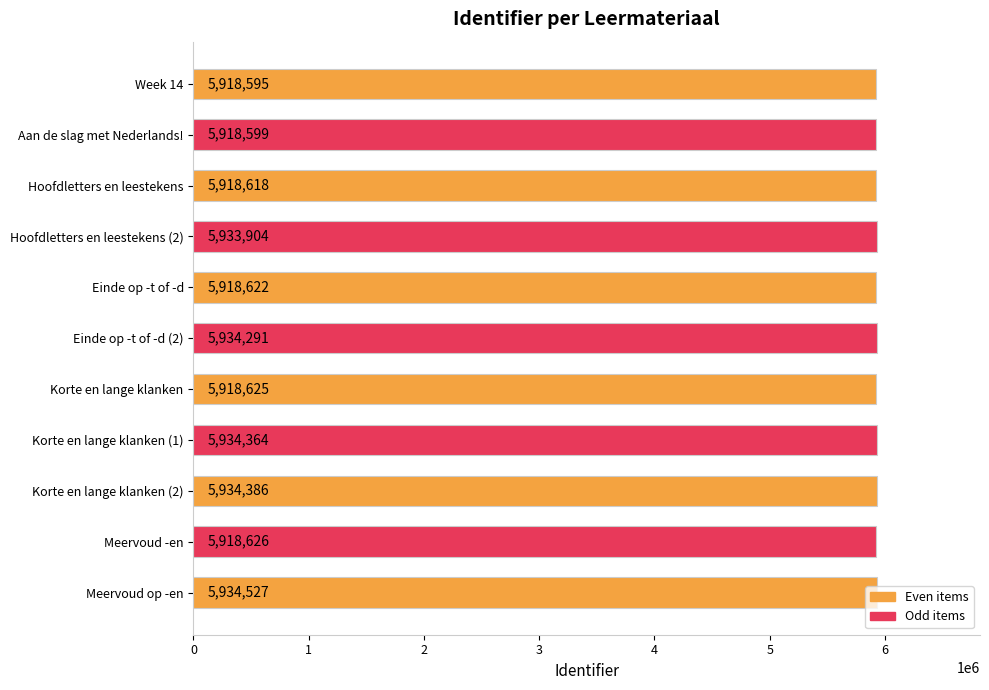

What is the label of the 2nd bar from the top?

Aan de slag met Nederlands!